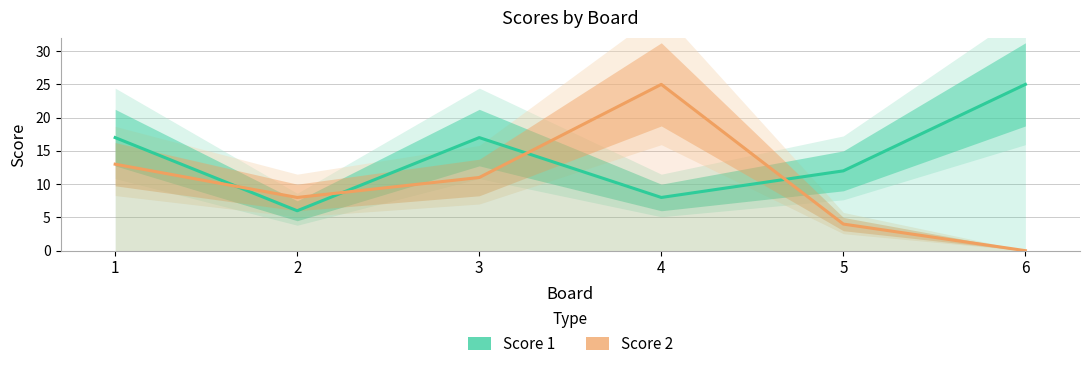

The value of Score 2 at 4 is 25. True or false?

True